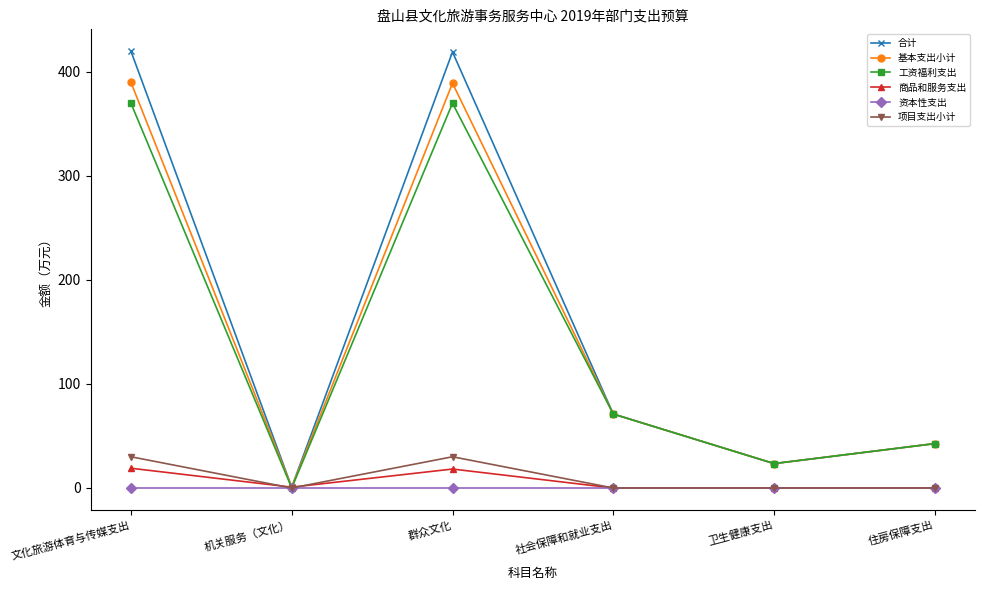

Which series changed the most between 群众文化 and 卫生健康支出?

合计